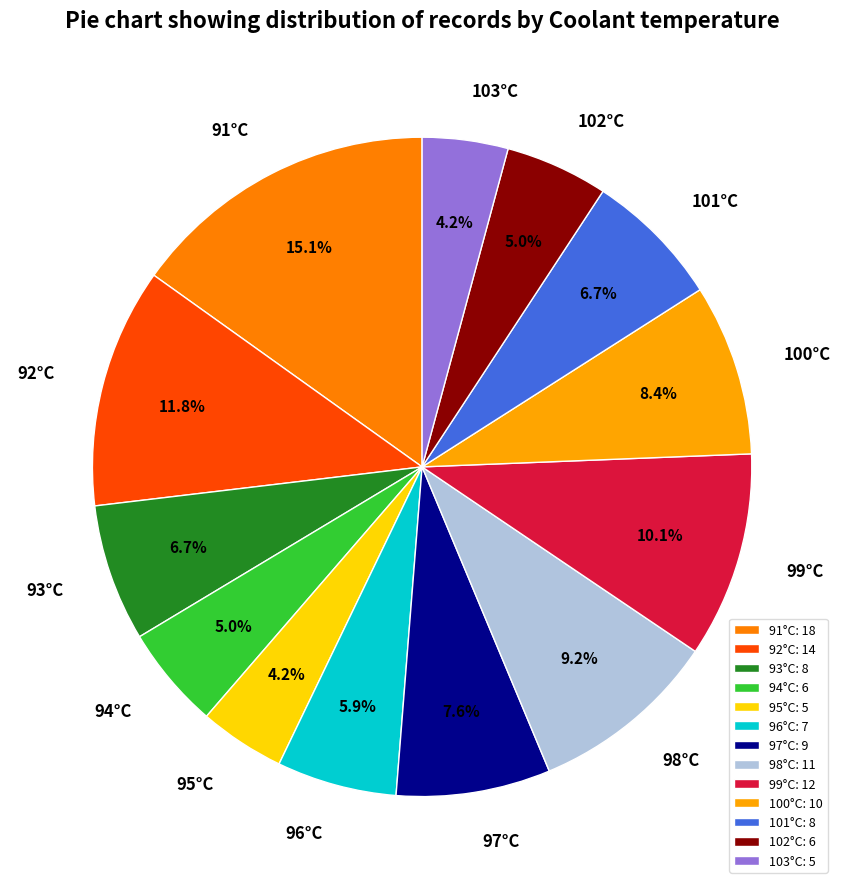

What percentage do 91°C and 93°C together represent?

21.8%